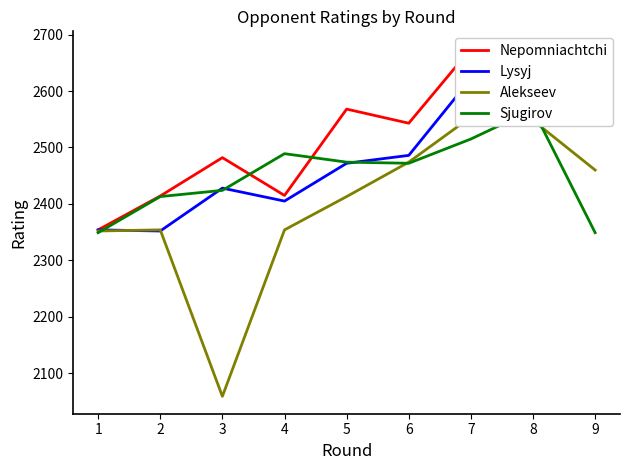

At which label does Lysyj first exceed 2472?

6